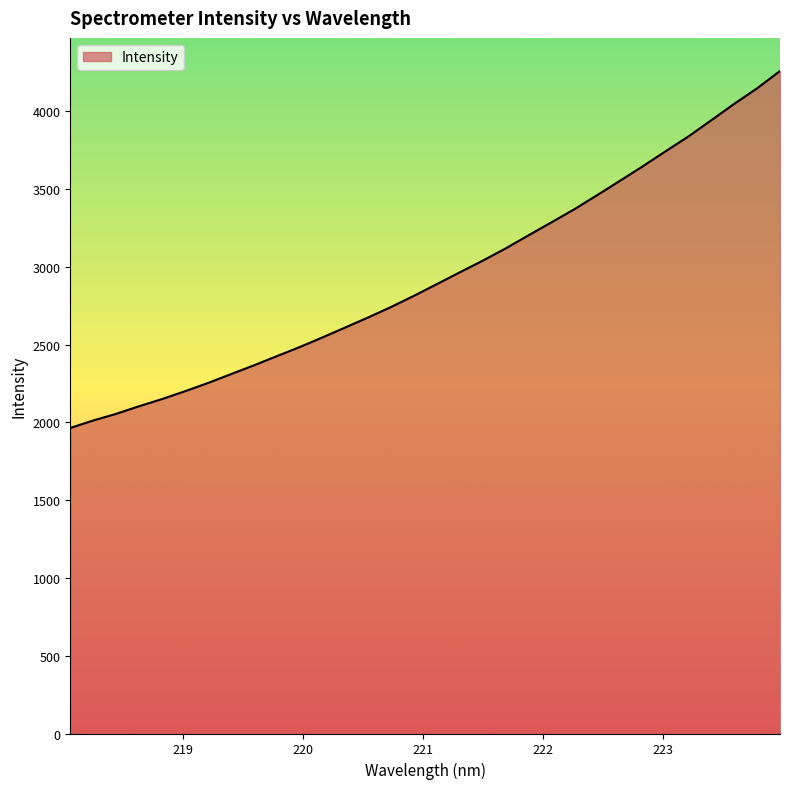

What is the smallest value displayed?

1964.3